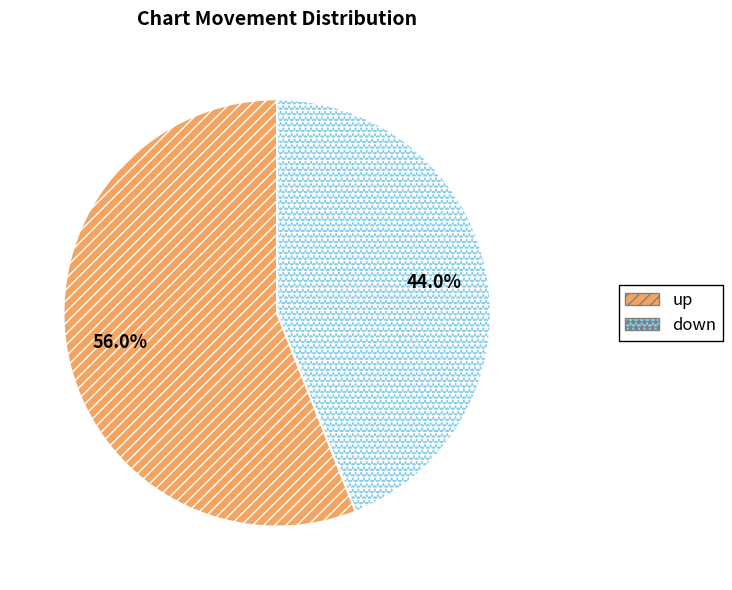

Which slice represents more than half of the pie?

up